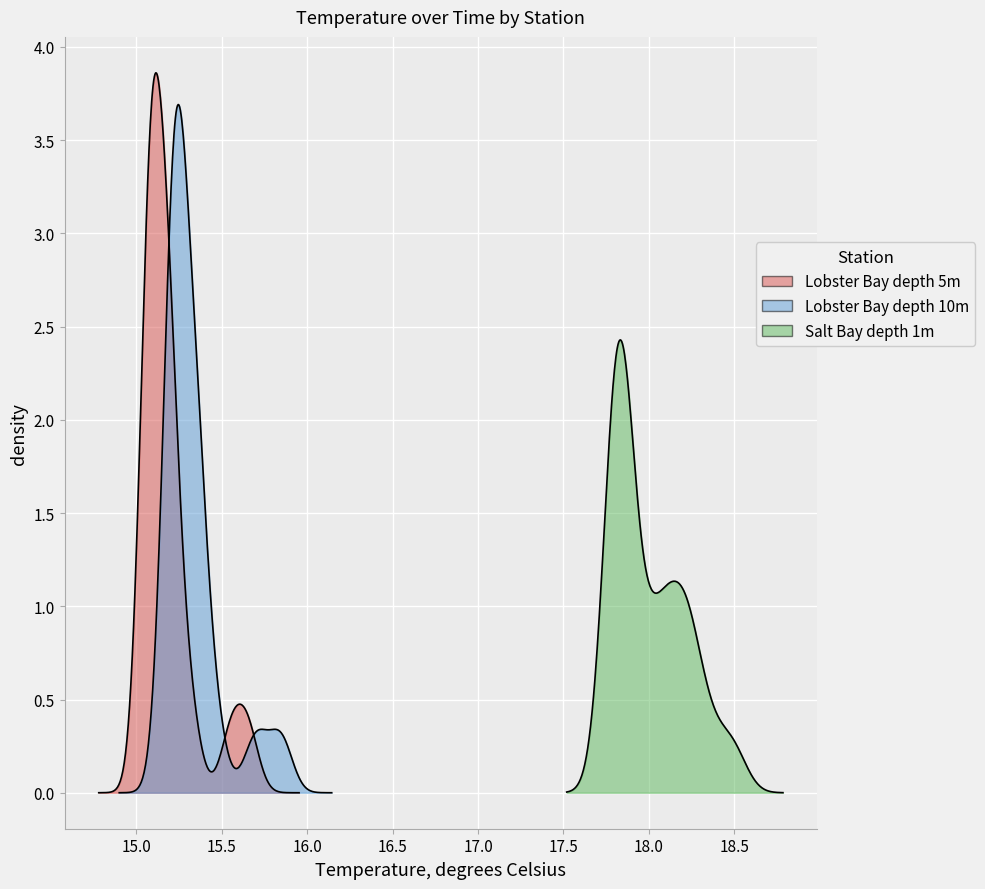

How many Lobster Bay depth 5m values are between 15 and 16?

20